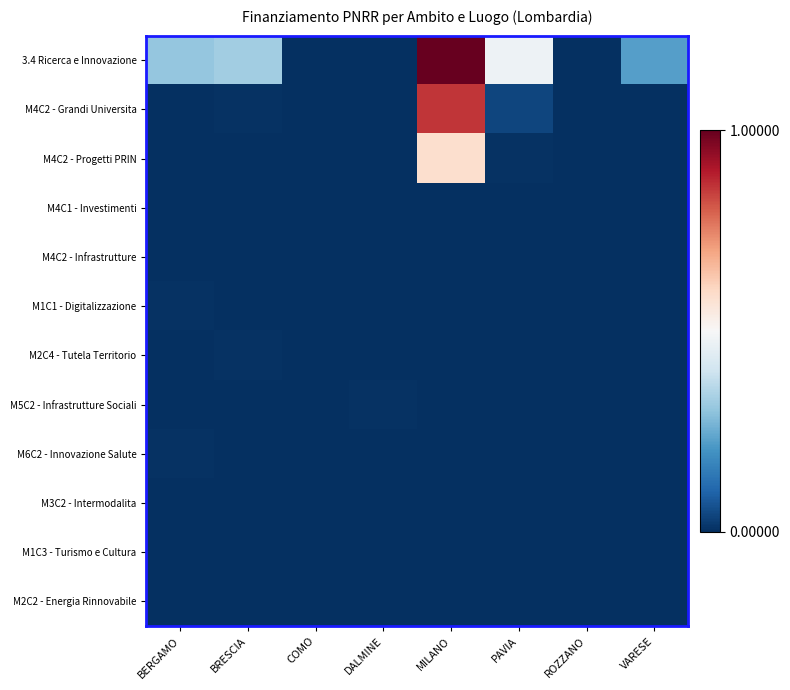

Which series has the widest spread of values?

3.4 Ricerca e Innovazione